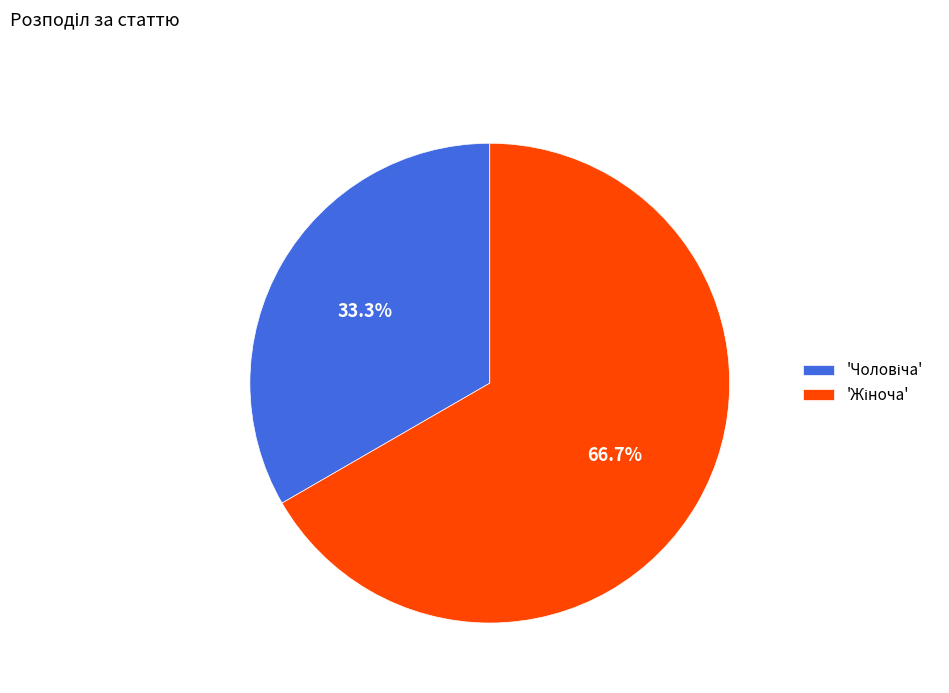

Does any single category account for the majority?

Yes